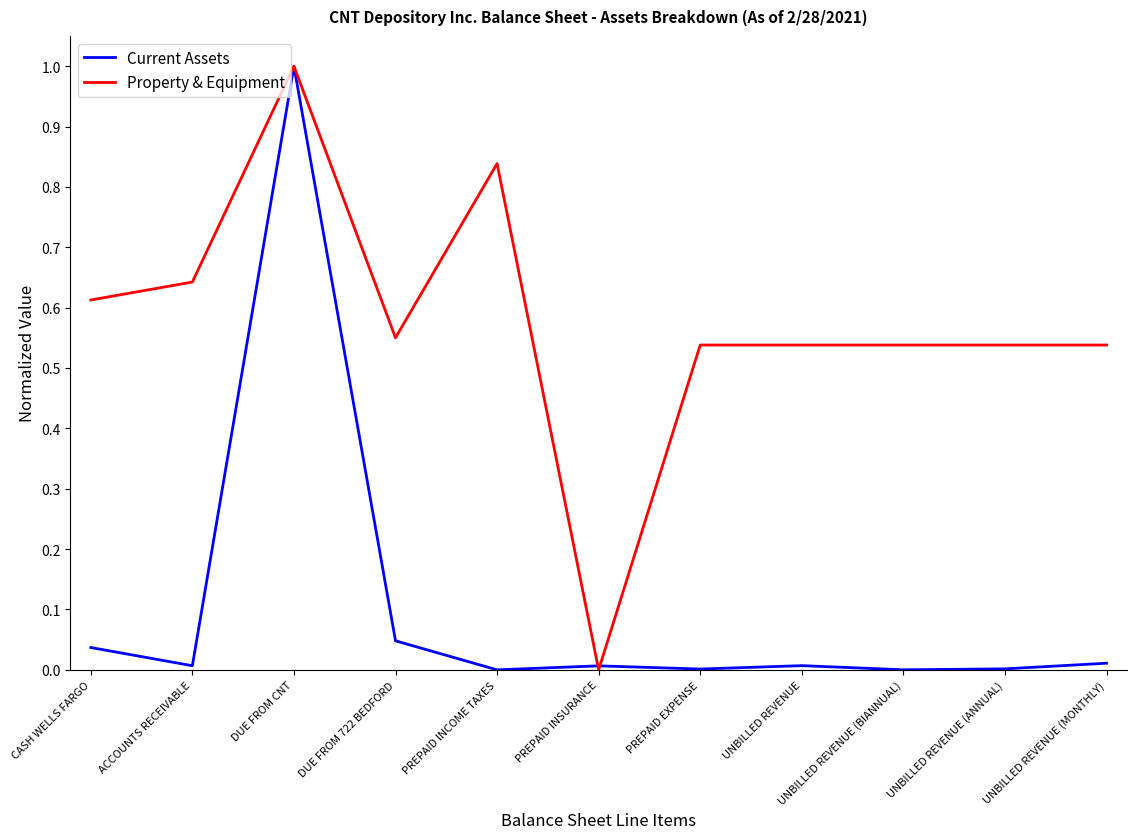

What is the sum of the Property & Equipment values at CASH WELLS FARGO and DUE FROM 722 BEDFORD?

1.2